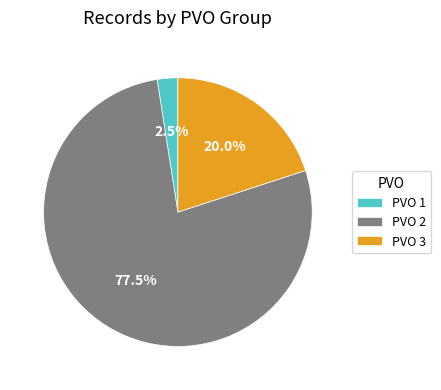

Combined, what portion of the pie is PVO 1 and PVO 3?

22.5%